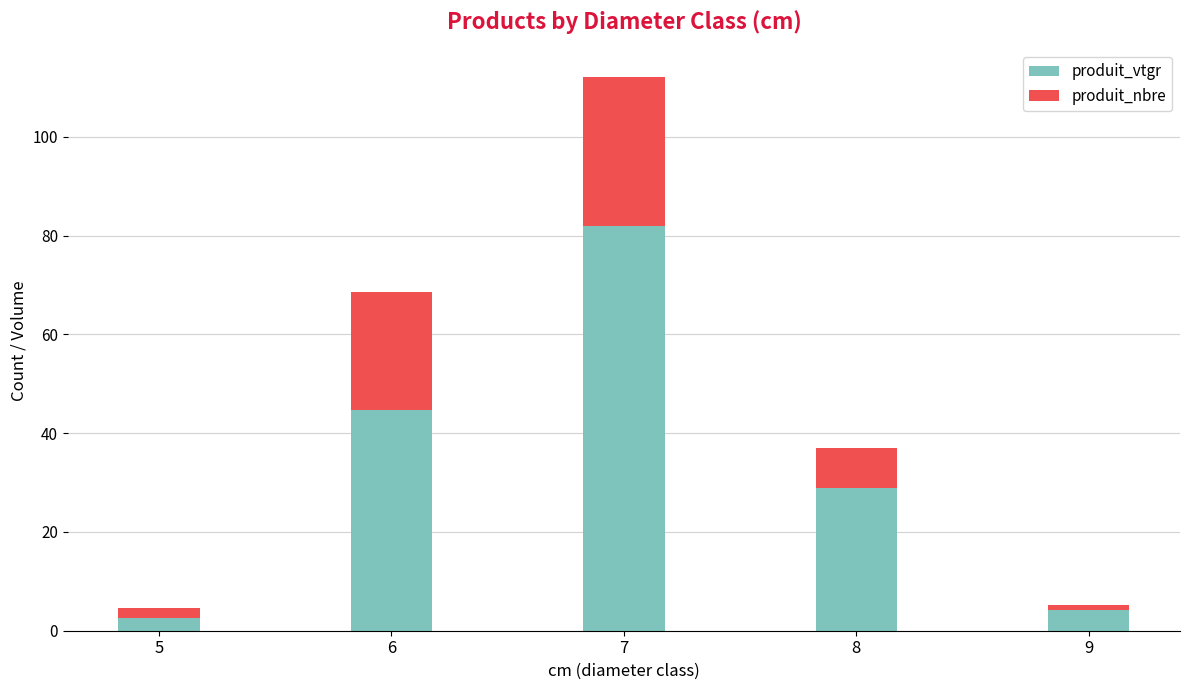

Reading left to right, list the values for the produit_vtgr series.

2.6	44.7	82.0	28.9	4.3